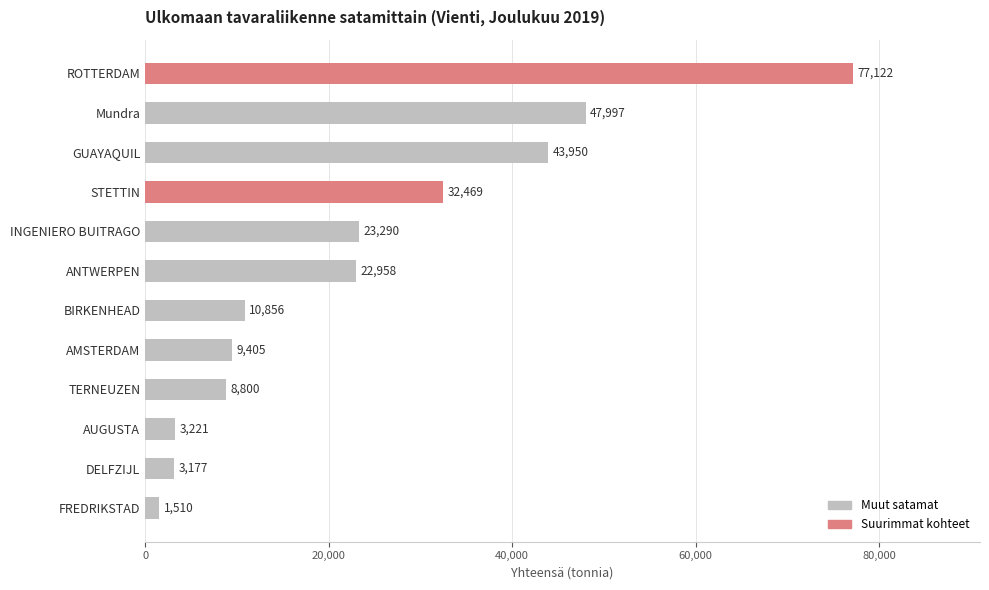

Between ROTTERDAM and TERNEUZEN, which is larger?

ROTTERDAM